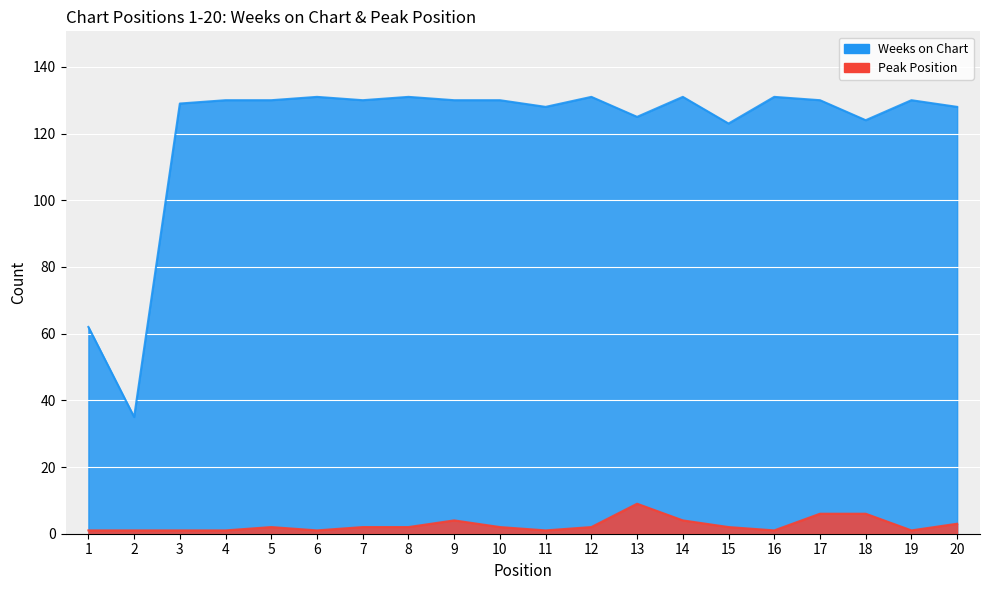

What is the maximum value shown in the chart?

131